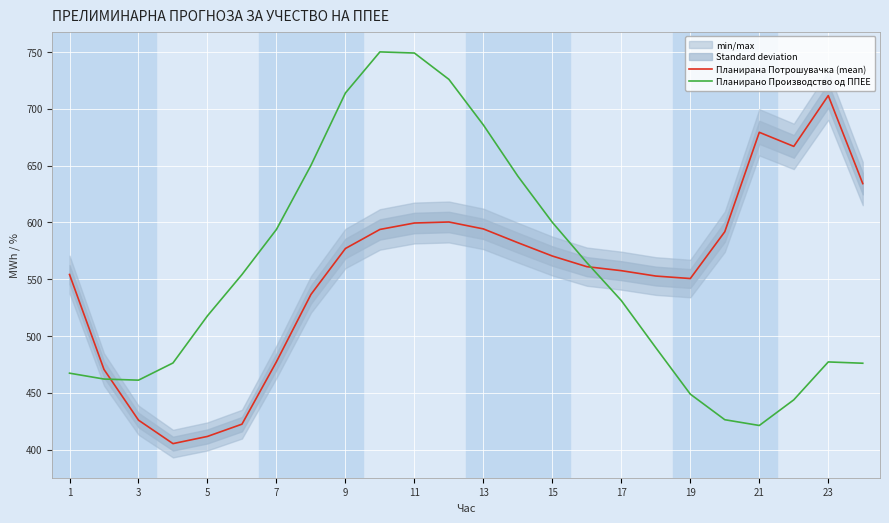

Which series ends up on top after the final intersection of Планирано Производство од ППЕЕ and Планирана Потрошувачка (mean)?

Планирана Потрошувачка (mean)